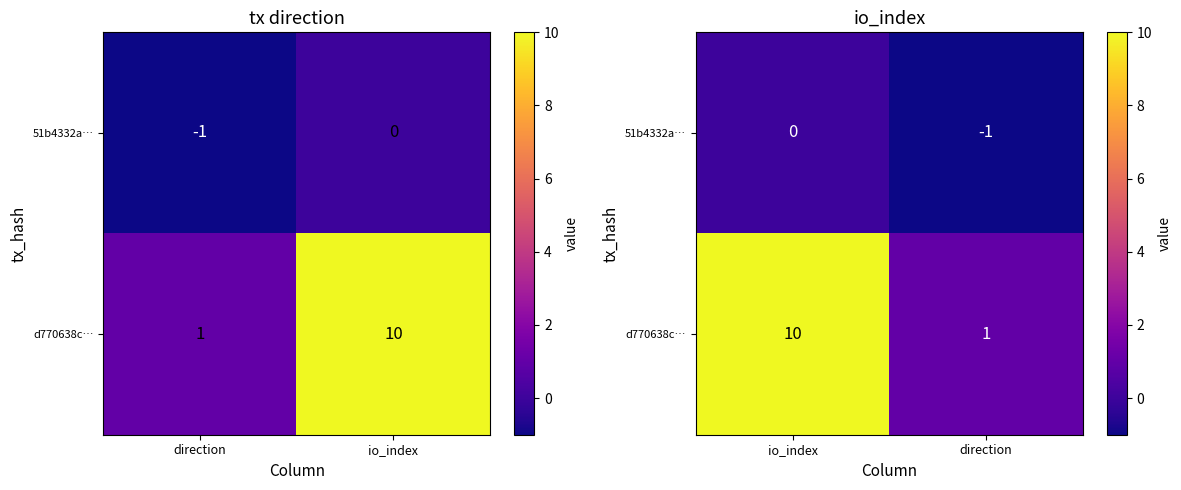

Which series changed the most between io_index and direction?

d770638c…